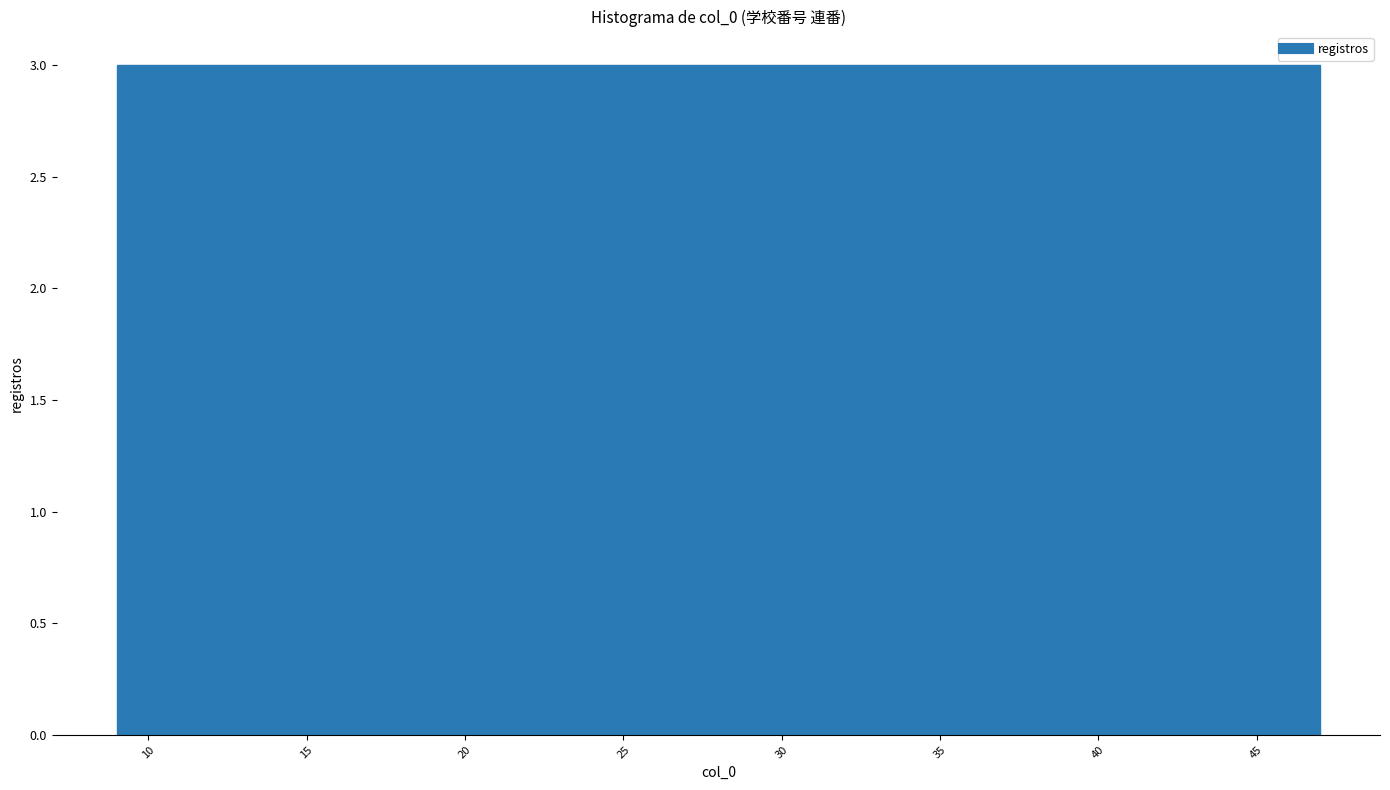

Reading left to right, transcribe this chart: for each bar, give the range it covers on the x-axis and its height. Neither the bar edges nor the heights are printed on the chart, so give them approximately, as read against the axes.

9.0 to 12.0: 3
12.0 to 15.0: 3
15.0 to 18.0: 3
18.0 to 20.5: 3
20.5 to 23.5: 3
23.5 to 26.5: 3
26.5 to 29.5: 3
29.5 to 32.5: 3
32.5 to 35.5: 3
35.5 to 38.0: 3
38.0 to 41.0: 3
41.0 to 44.0: 3
44.0 to 47.0: 3